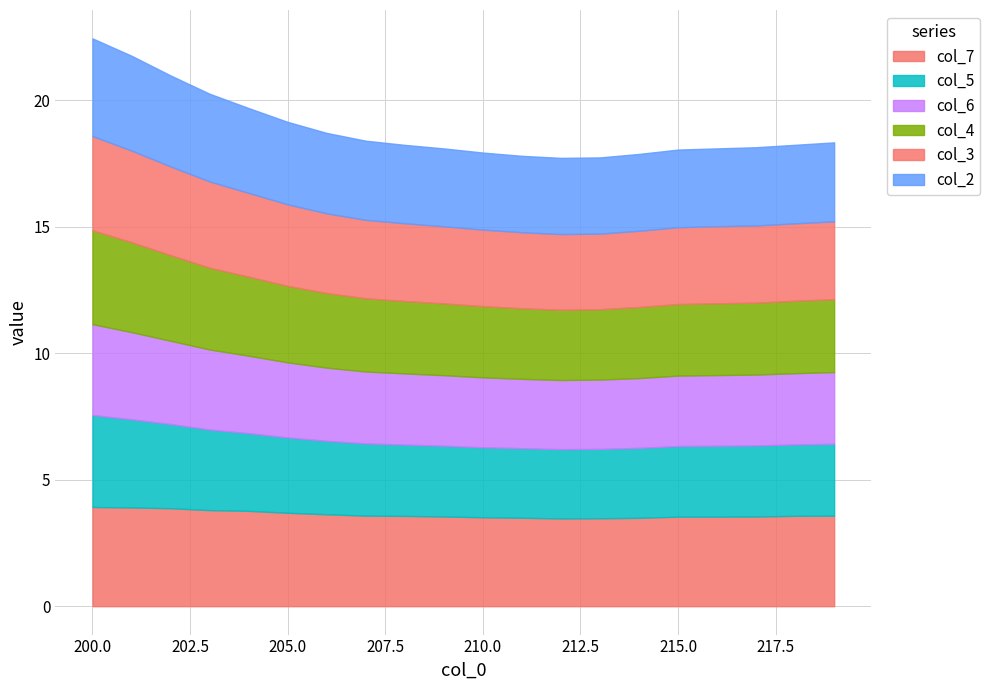

Between 211 and 203, which is larger?

203